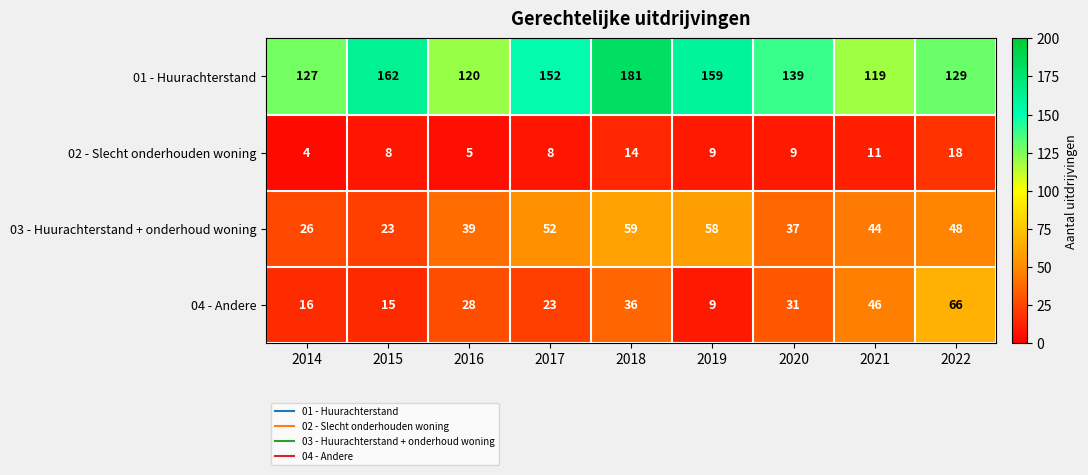

Rank the series by their maximum value, from lowest to highest.

02 - Slecht onderhouden woning, 03 - Huurachterstand + onderhoud woning, 04 - Andere, 01 - Huurachterstand